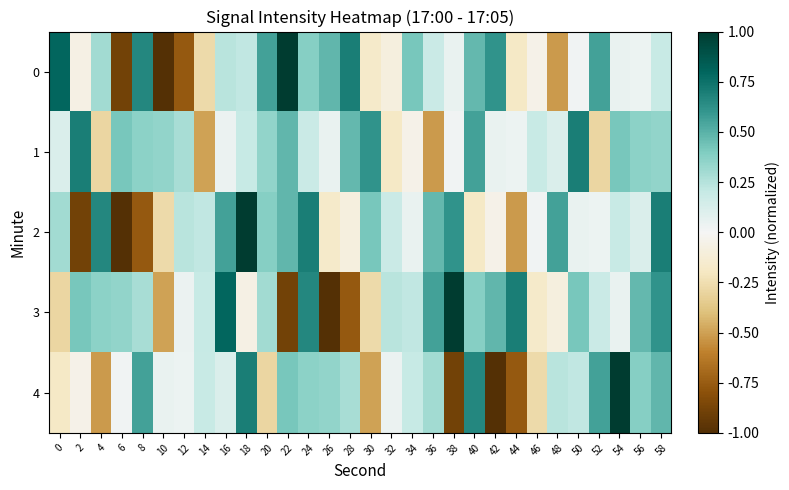

Reading left to right, extract all data points from this chart.

0: 0=0.8	2=-0.1	4=0.3	6=-0.9	8=0.7	10=-1.0	12=-0.8	14=-0.3	16=0.2	18=0.2	20=0.6	22=1.0	24=0.4	26=0.5	28=0.7	30=-0.2	32=-0.1	34=0.4	36=0.2	38=0.1	40=0.5	42=0.6	44=-0.2	46=-0.0	48=-0.5	50=0.0	52=0.6	54=0.1	56=0.0	58=0.2
1: 0=0.1	2=0.7	4=-0.3	6=0.4	8=0.4	10=0.3	12=0.3	14=-0.5	16=0.0	18=0.2	20=0.3	22=0.5	24=0.2	26=0.1	28=0.5	30=0.6	32=-0.2	34=-0.0	36=-0.5	38=0.0	40=0.6	42=0.1	44=0.0	46=0.2	48=0.1	50=0.7	52=-0.3	54=0.4	56=0.4	58=0.3
2: 0=0.3	2=-0.9	4=0.7	6=-1.0	8=-0.8	10=-0.3	12=0.2	14=0.2	16=0.6	18=1.0	20=0.4	22=0.5	24=0.7	26=-0.2	28=-0.1	30=0.4	32=0.2	34=0.1	36=0.5	38=0.6	40=-0.2	42=-0.0	44=-0.5	46=0.0	48=0.6	50=0.1	52=0.0	54=0.2	56=0.1	58=0.7
3: 0=-0.3	2=0.4	4=0.4	6=0.3	8=0.3	10=-0.5	12=0.0	14=0.2	16=0.8	18=-0.1	20=0.3	22=-0.9	24=0.7	26=-1.0	28=-0.8	30=-0.3	32=0.2	34=0.2	36=0.6	38=1.0	40=0.4	42=0.5	44=0.7	46=-0.2	48=-0.1	50=0.4	52=0.2	54=0.1	56=0.5	58=0.6
4: 0=-0.2	2=-0.0	4=-0.5	6=0.0	8=0.6	10=0.1	12=0.0	14=0.2	16=0.1	18=0.7	20=-0.3	22=0.4	24=0.4	26=0.3	28=0.3	30=-0.5	32=0.0	34=0.2	36=0.3	38=-0.9	40=0.7	42=-1.0	44=-0.8	46=-0.3	48=0.2	50=0.2	52=0.6	54=1.0	56=0.4	58=0.5